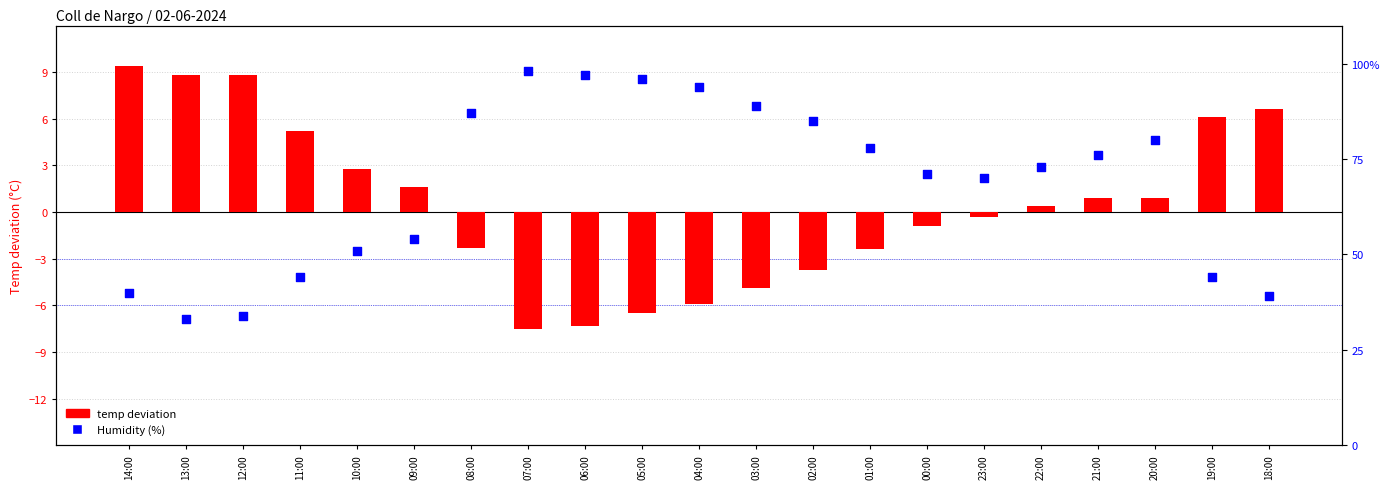

Which series reaches the maximum Y coordinate?

Humidity (%)